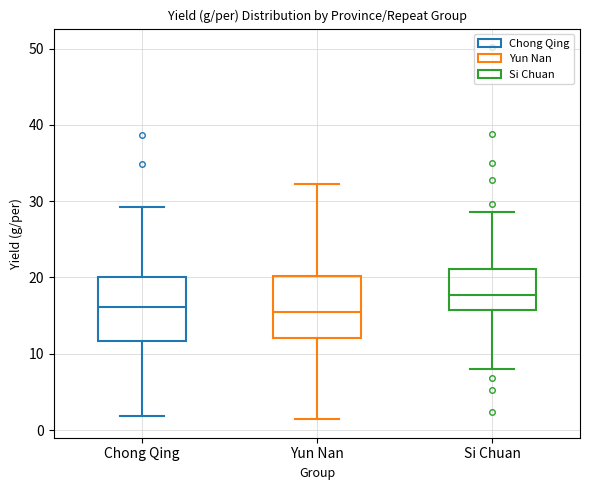

Where is the upper edge of the box for Chong Qing on the y-axis? The values are not printed on the chart, so give them approximately, as read against the axis.

20